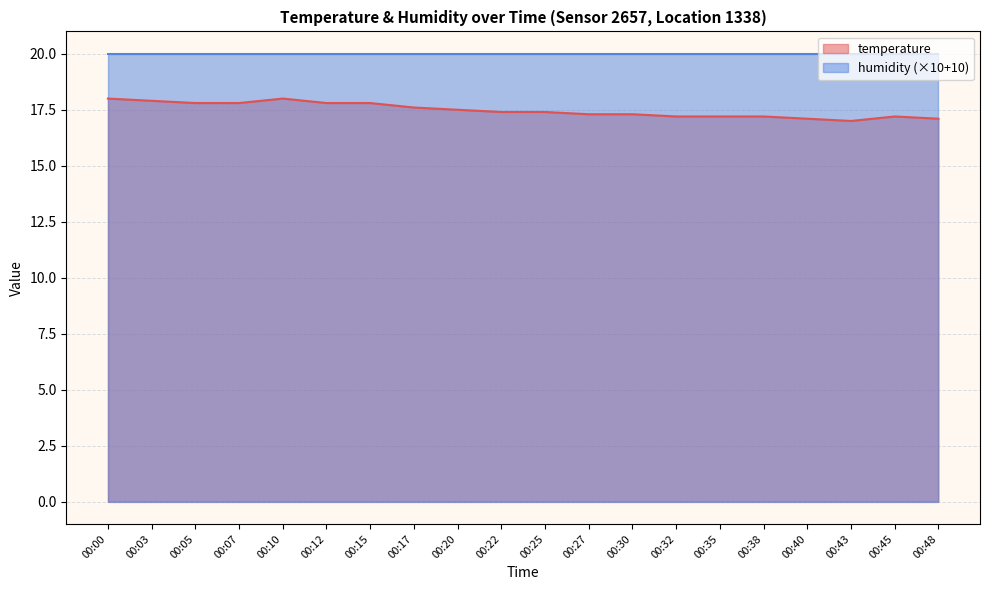

The chart shows a value of 17.8 at 00:07. True or false?

True